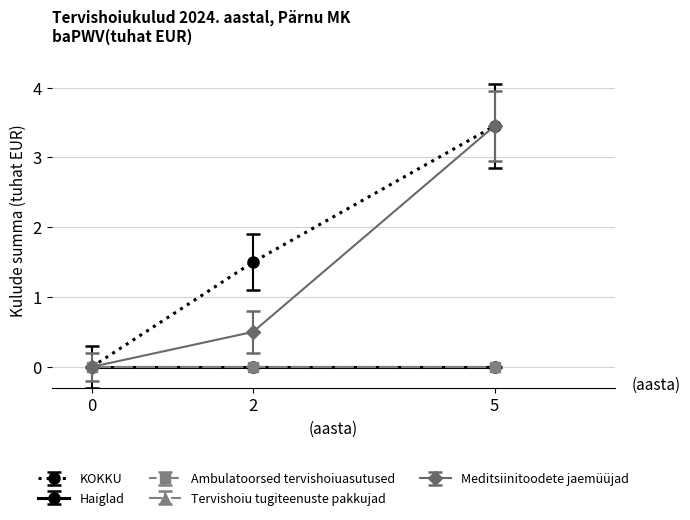

List the series in order of their peak value, lowest first.

Haiglad, Ambulatoorsed tervishoiuasutused, Tervishoiu tugiteenuste pakkujad, Meditsiinitoodete jaemüüjad, KOKKU